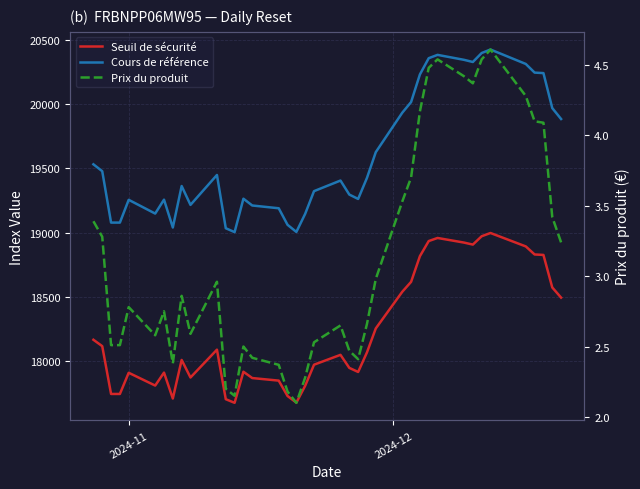

The Seuil de sécurité series shows 31482.6 at 33. True or false?

False